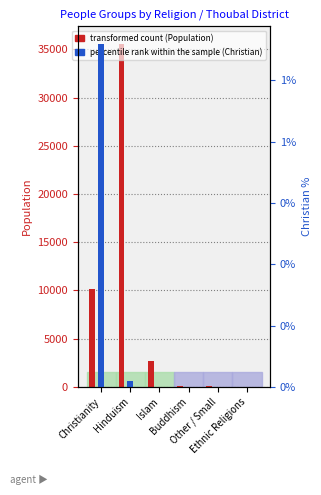

How many series are shown in this chart?

2